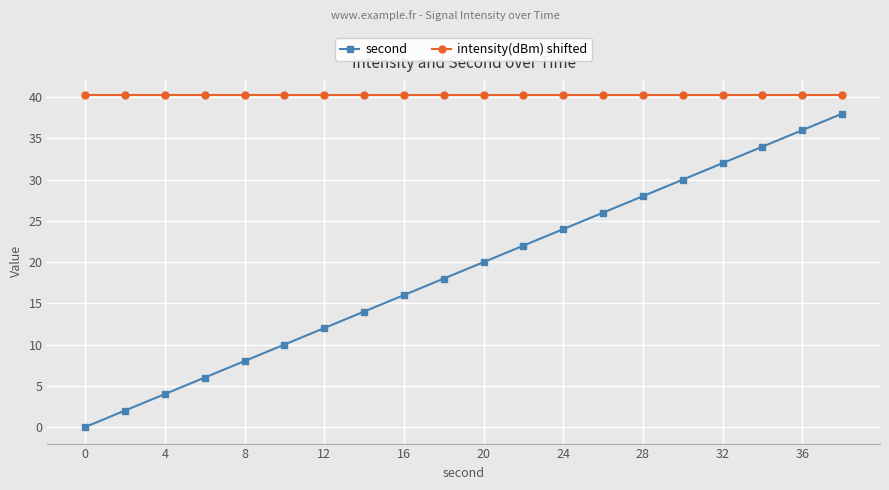

Which series has the largest total across all categories?

intensity(dBm) shifted